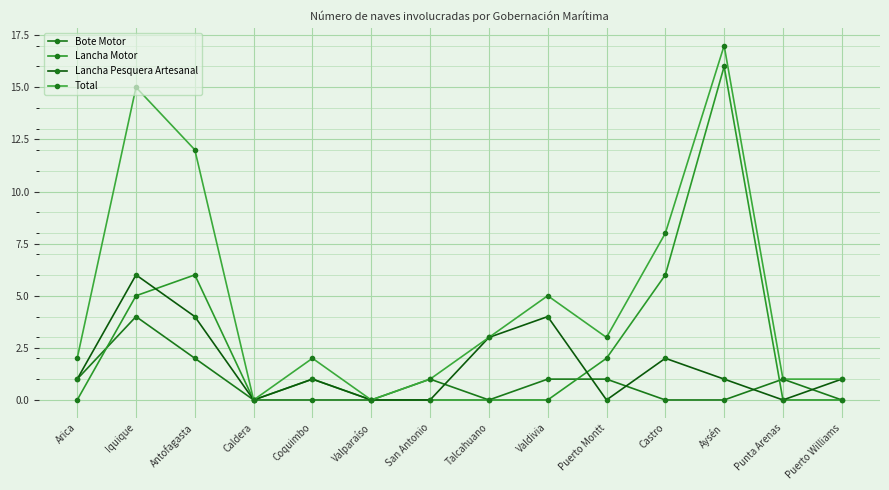

At how many categories does at least one series exceed 16?

1